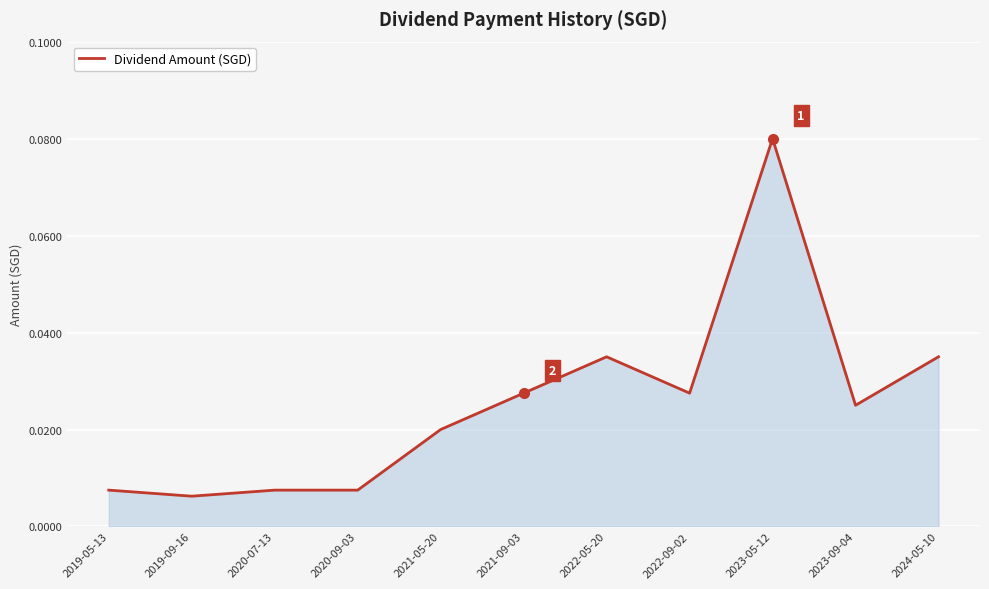

What position from the right is 2021-09-03?

6